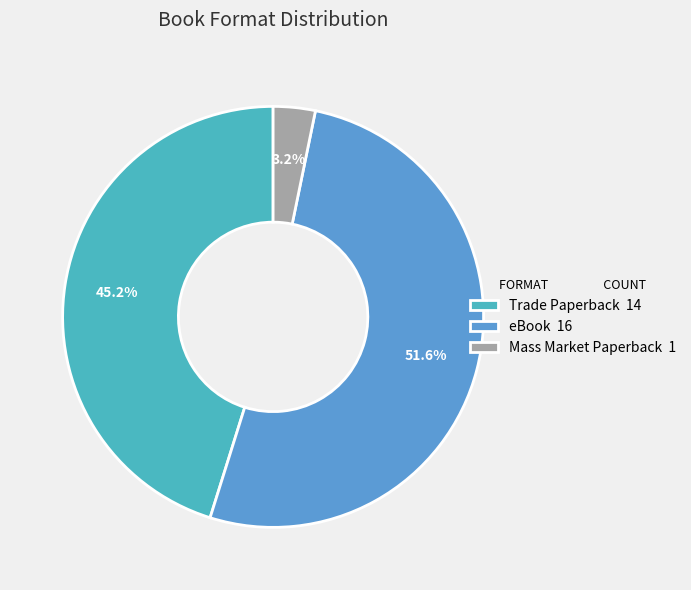

How many slices are in this pie chart?

3